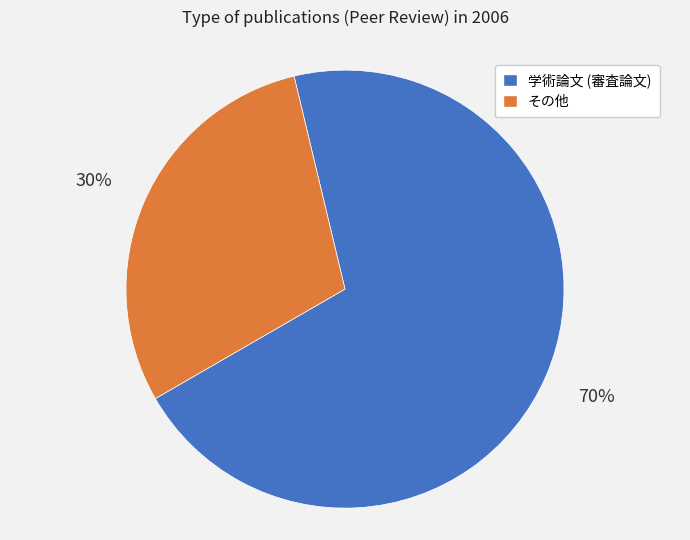

To the nearest percent, what is the average slice percentage?

50%